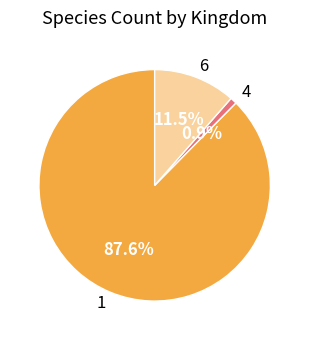

True or false: 4 accounts for 1% of the total.

True